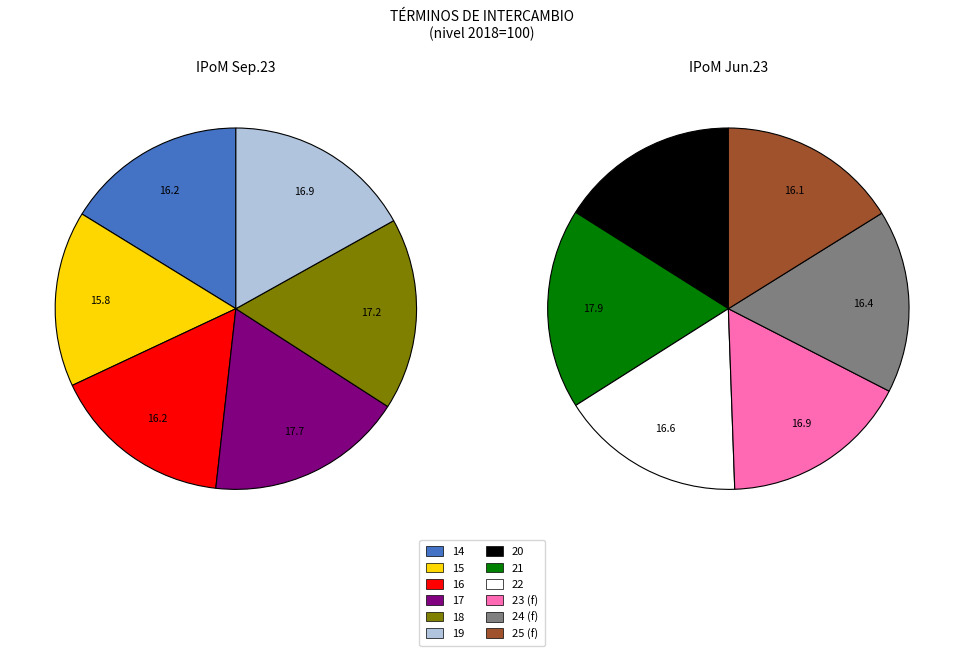

Is there any slice that represents more than half of the pie?

No